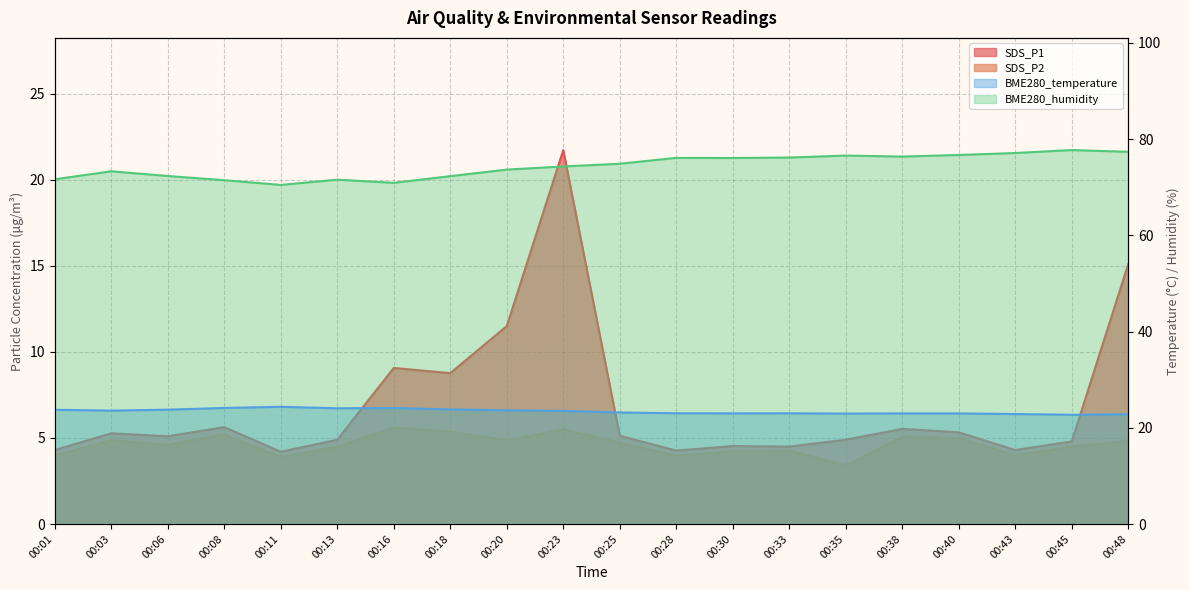

At which label does BME280_humidity first exceed 74?

00:23